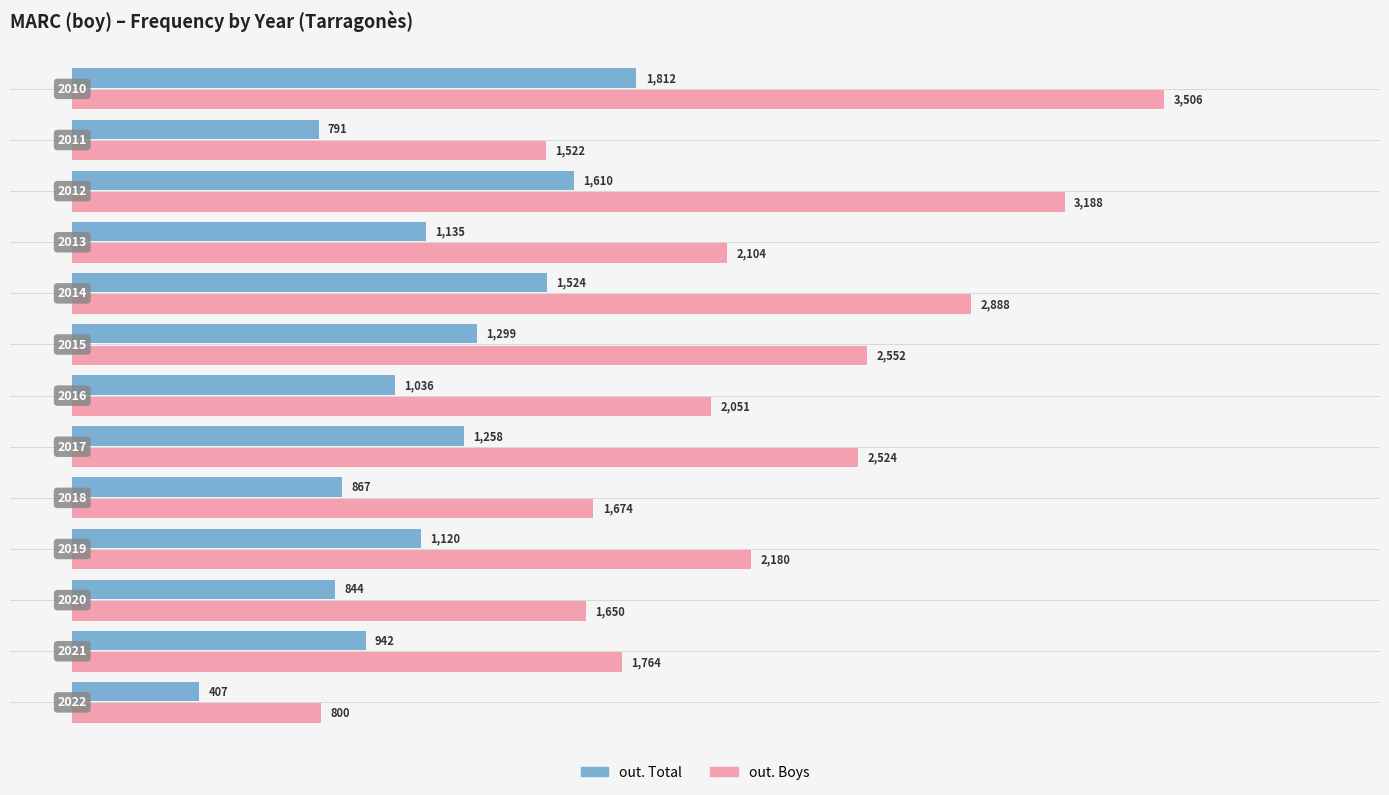

Which series has the largest total across all categories?

out. Boys